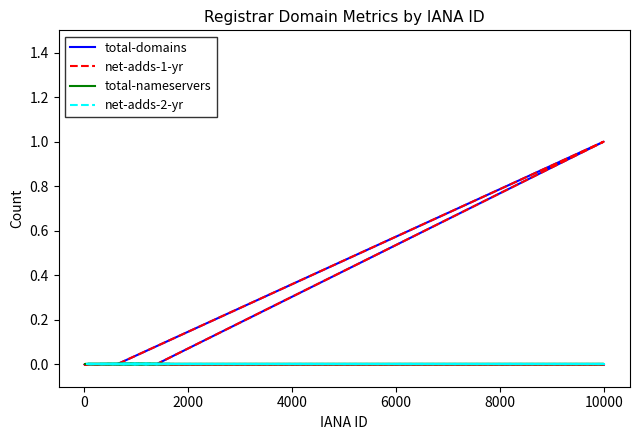

Which series has the largest total across all categories?

total-domains